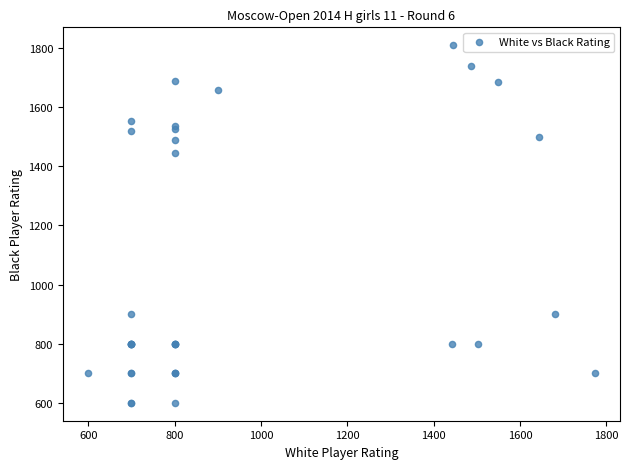

What Y value in the scatter plot is closest to 1204?

1446